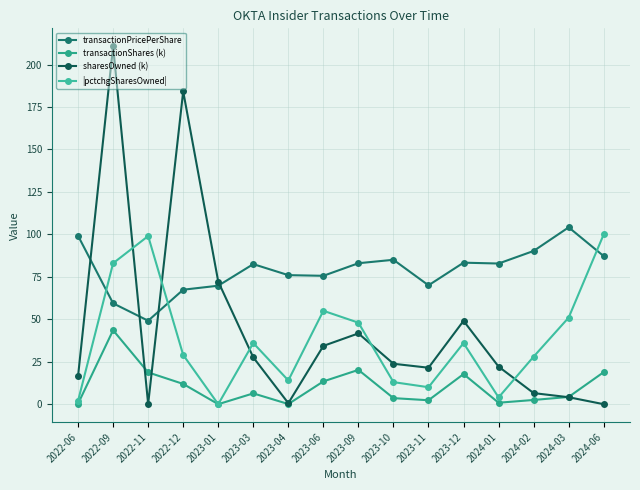

What is the spread (max minus min) of values at 2023-06?

62.2